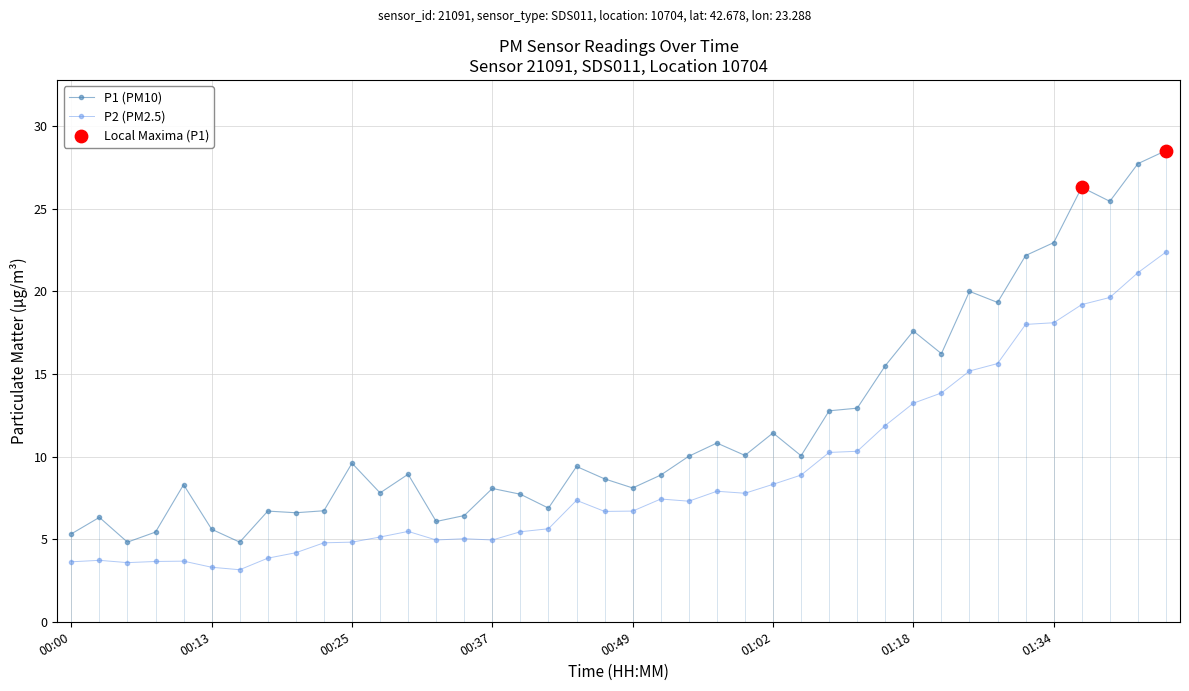

Which series reaches the minimum Y coordinate?

P2